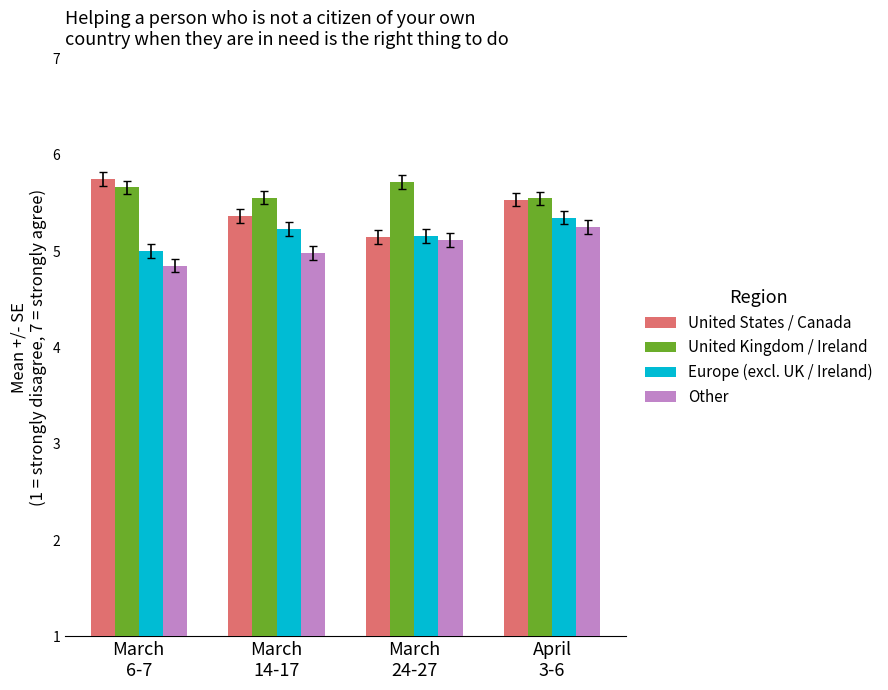

What is the label of the 4th bar from the left?

April
3-6